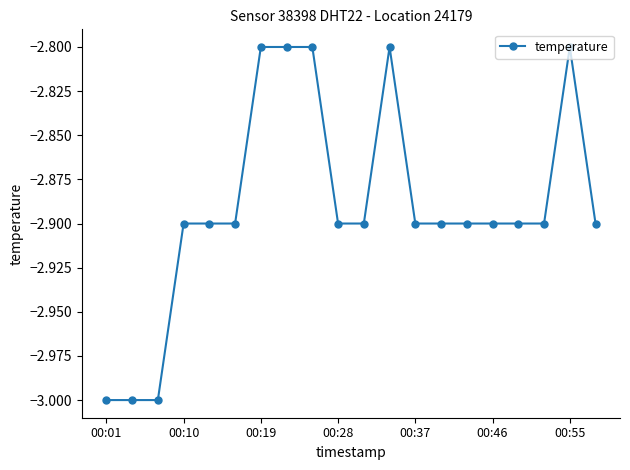

What is the average value?

-2.9